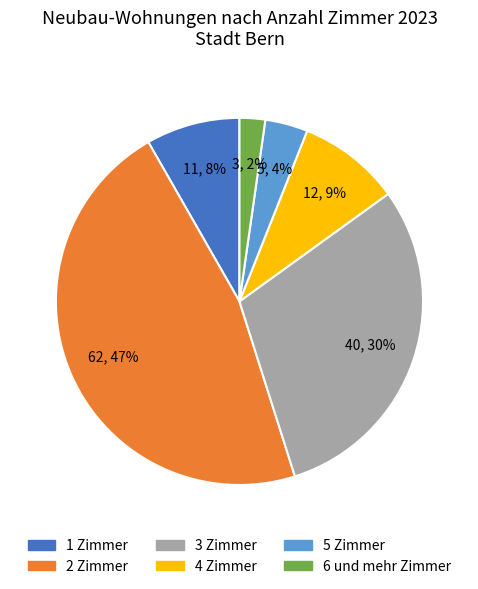

How many segments does this pie chart have?

6